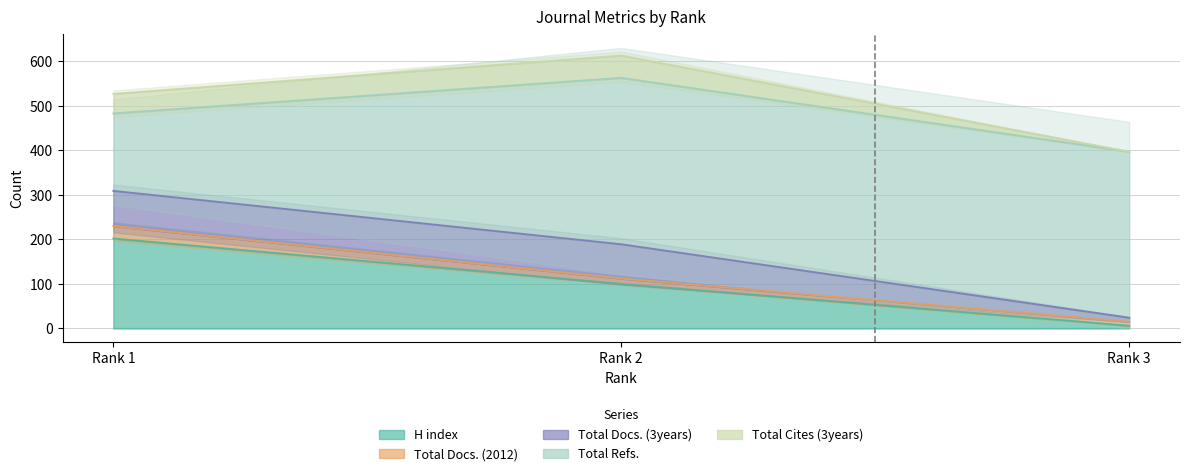

Which has a higher value, Rank 3 or Rank 2?

Rank 2